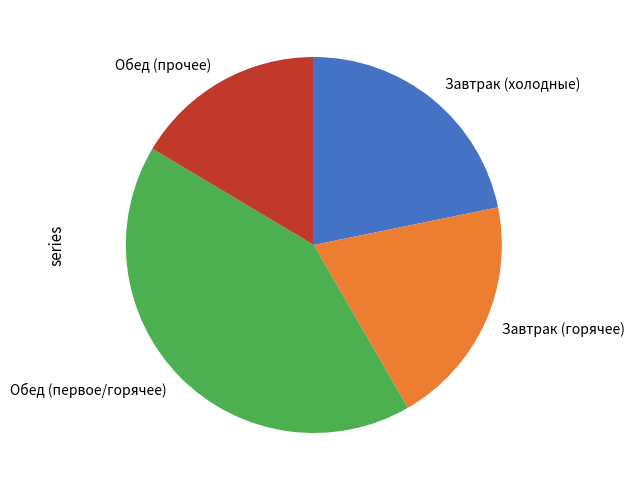

True or false: Завтрак (горячее) accounts for 15% of the total.

False